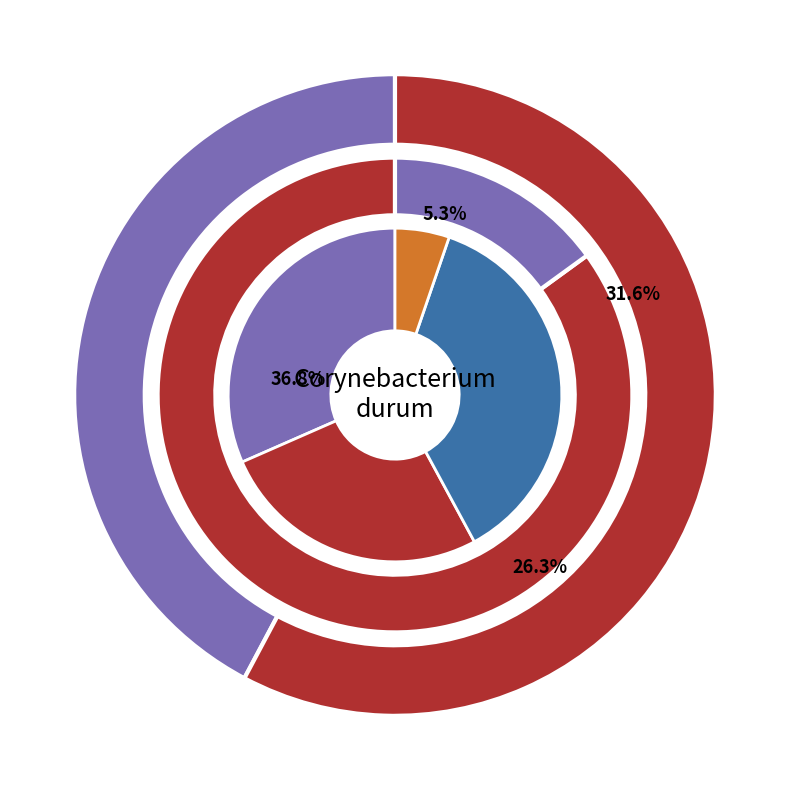

Does 5 account for over 50% of the chart?

No